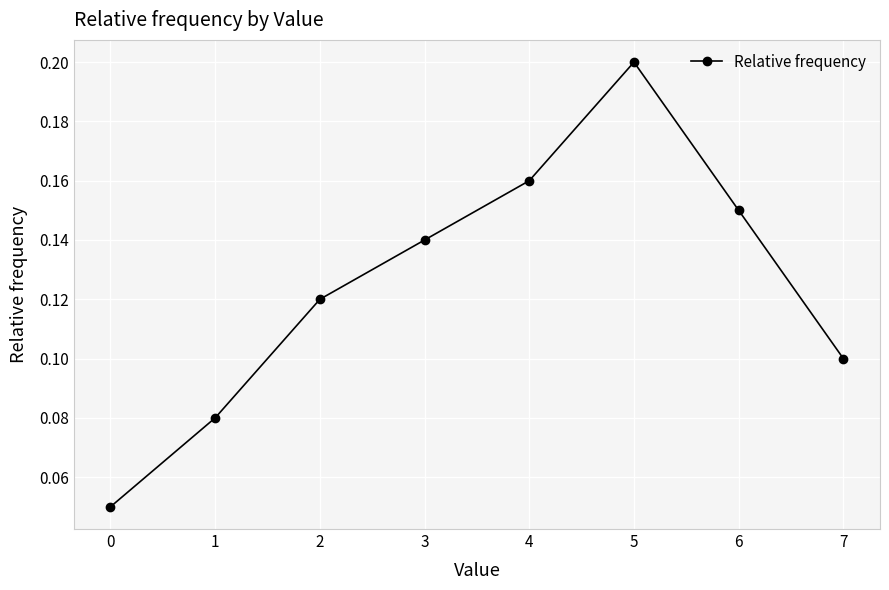

Which has a higher value, 5 or 3?

5